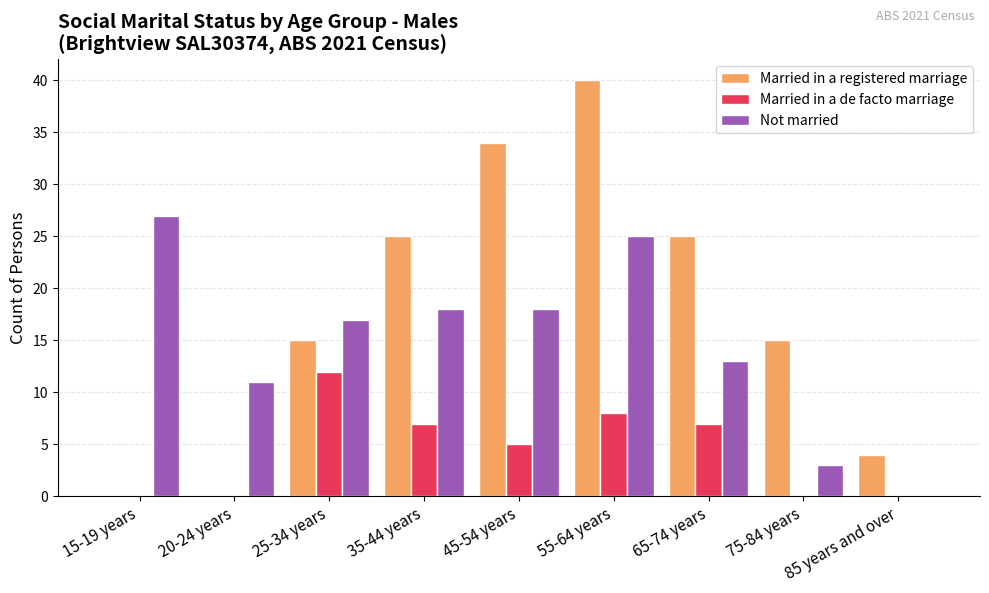

What is the spread (max minus min) of values at 25-34 years?

5